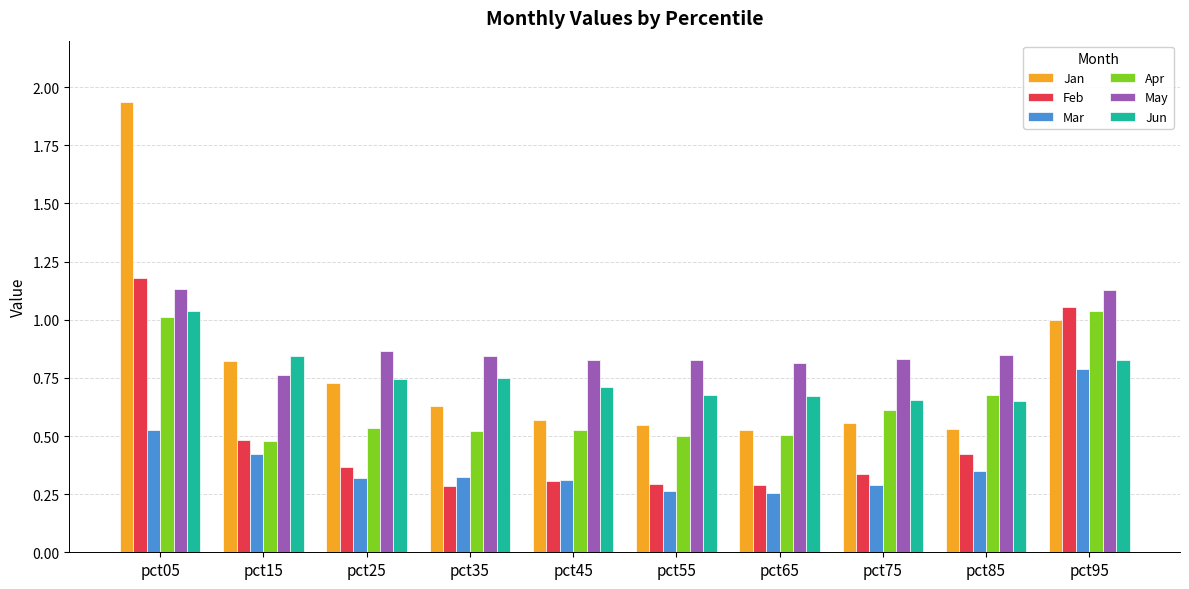

Is it true that Feb equals 0.3 at pct75?

True